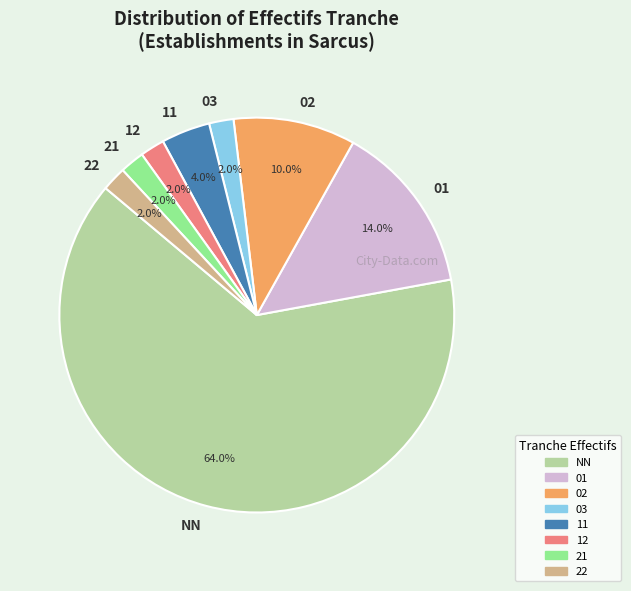

Count the number of slices in the pie.

8